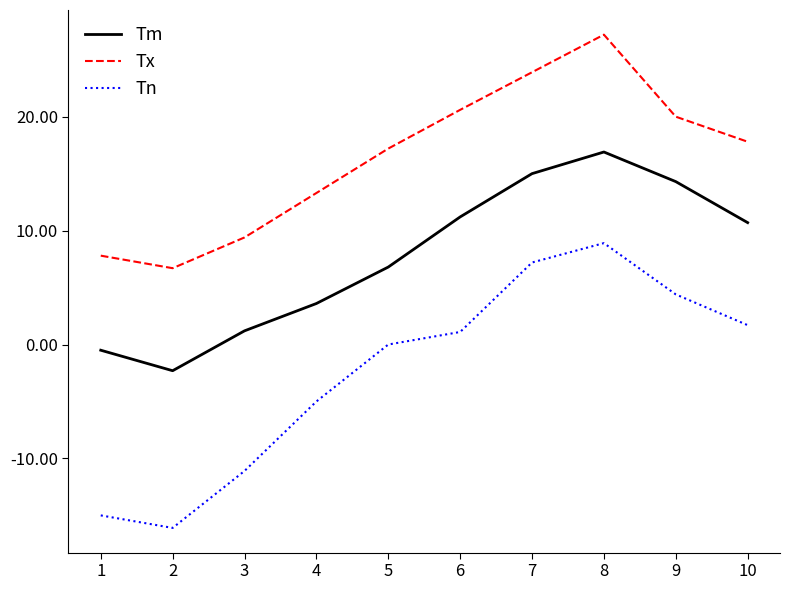

The value of Tn at 4 is -5.0. True or false?

True